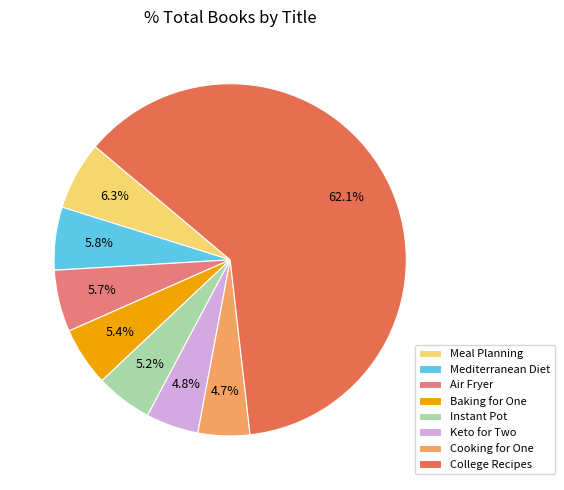

Do Instant Pot and Baking for One together represent more than half of the pie?

No